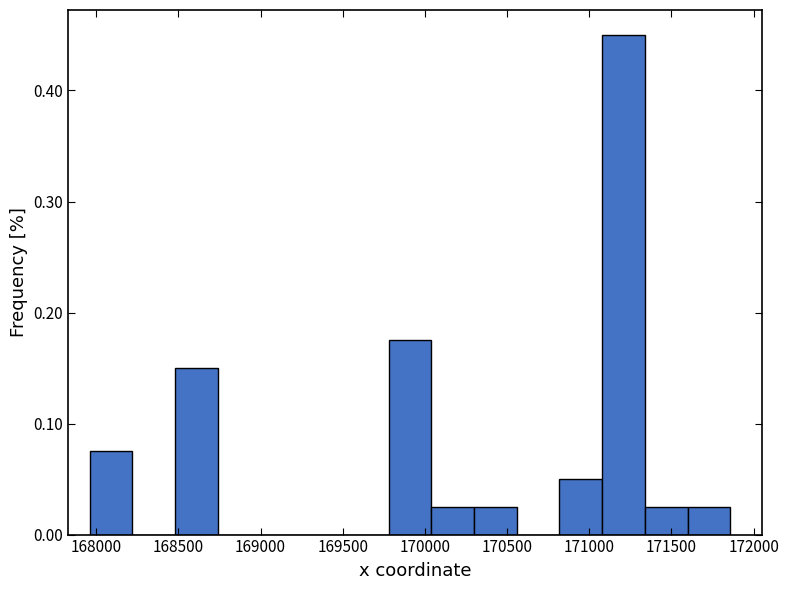

What is the height of the bar covering 170050 to 170300 on the x-axis? Neither the bar edges nor the heights are printed on the chart, so give them approximately, as read against the axes.

0.03